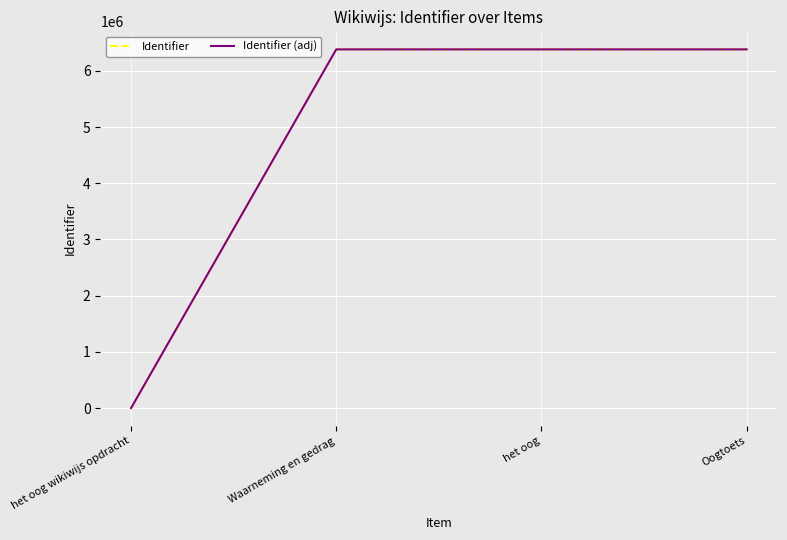

The Identifier series shows 6383532.0 at Waarneming en gedrag. True or false?

True